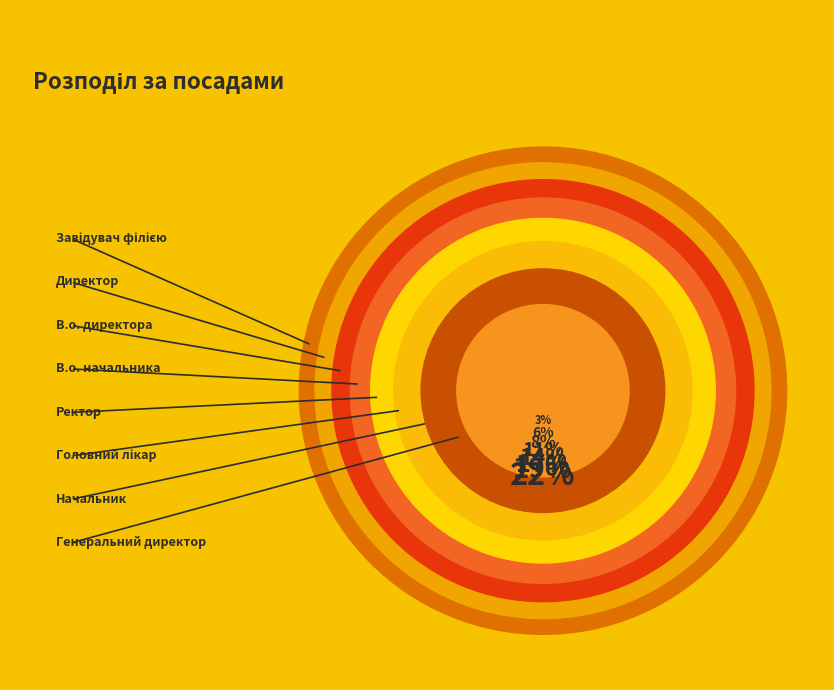

Which slice is the largest?

Завідувач філією